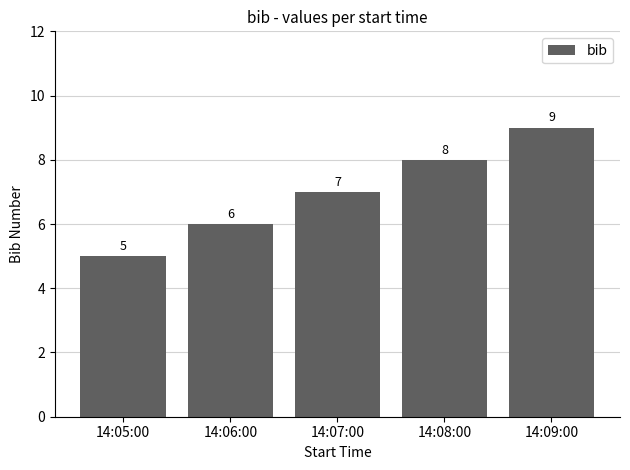

Does the chart contain any negative values?

No